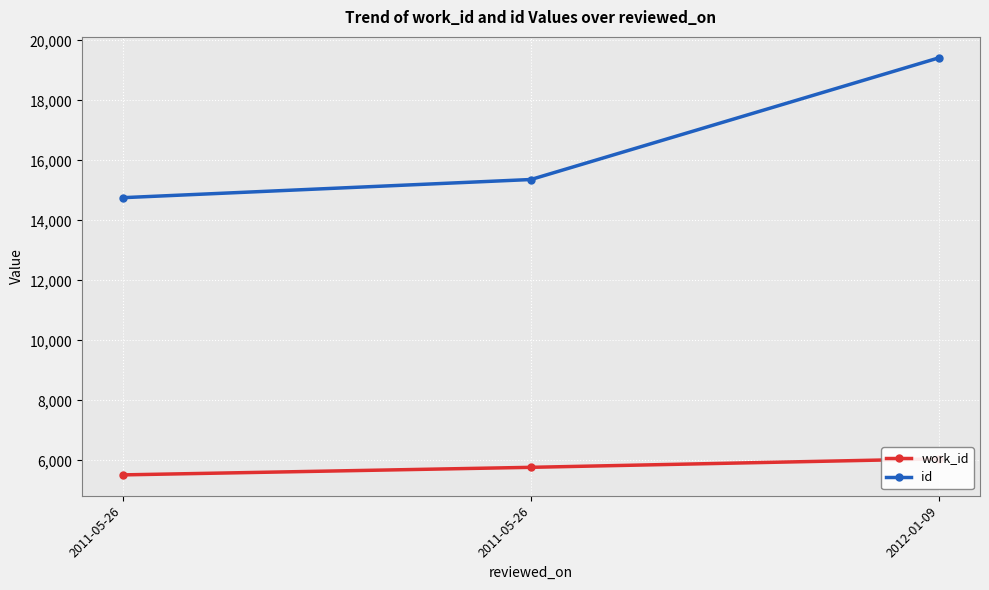

True or false: id has a value of 7186 at 2011-05-26.

False